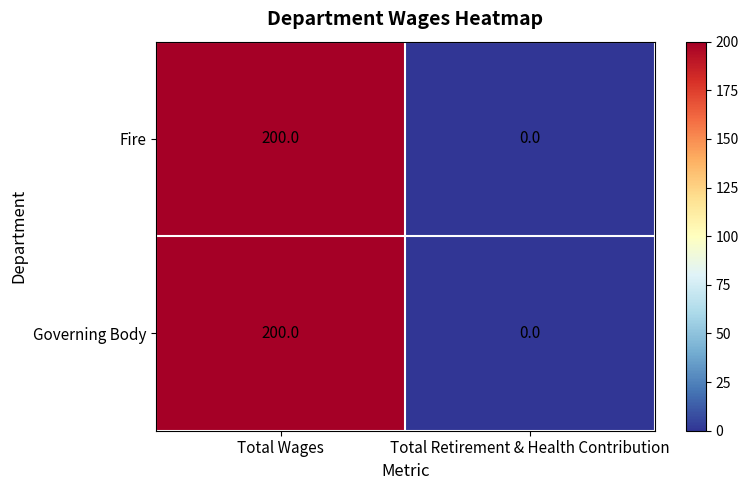

How many series are shown in this chart?

2